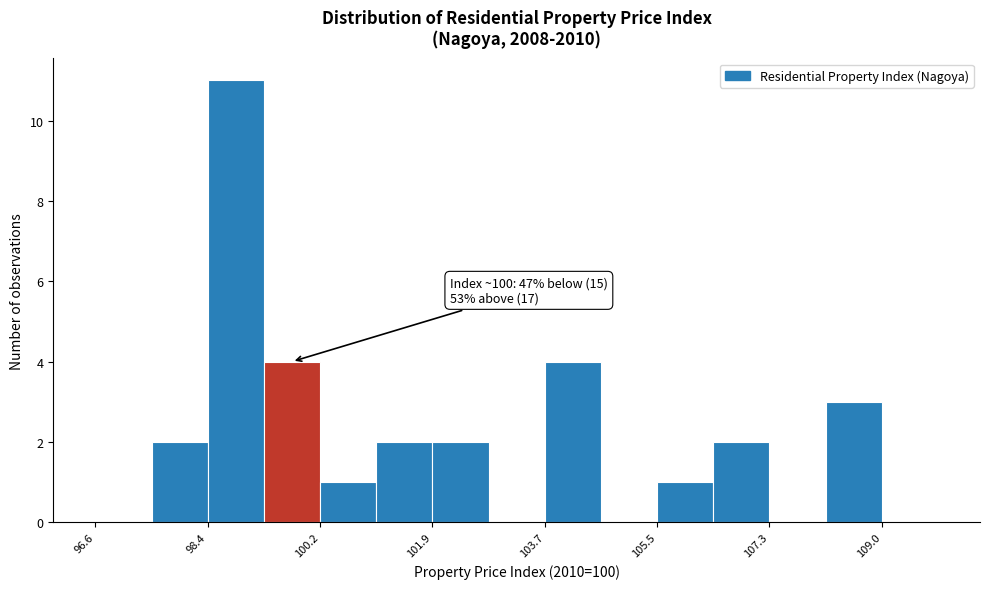

Over which range of the x-axis is the bar tallest?

98.4 to 99.2